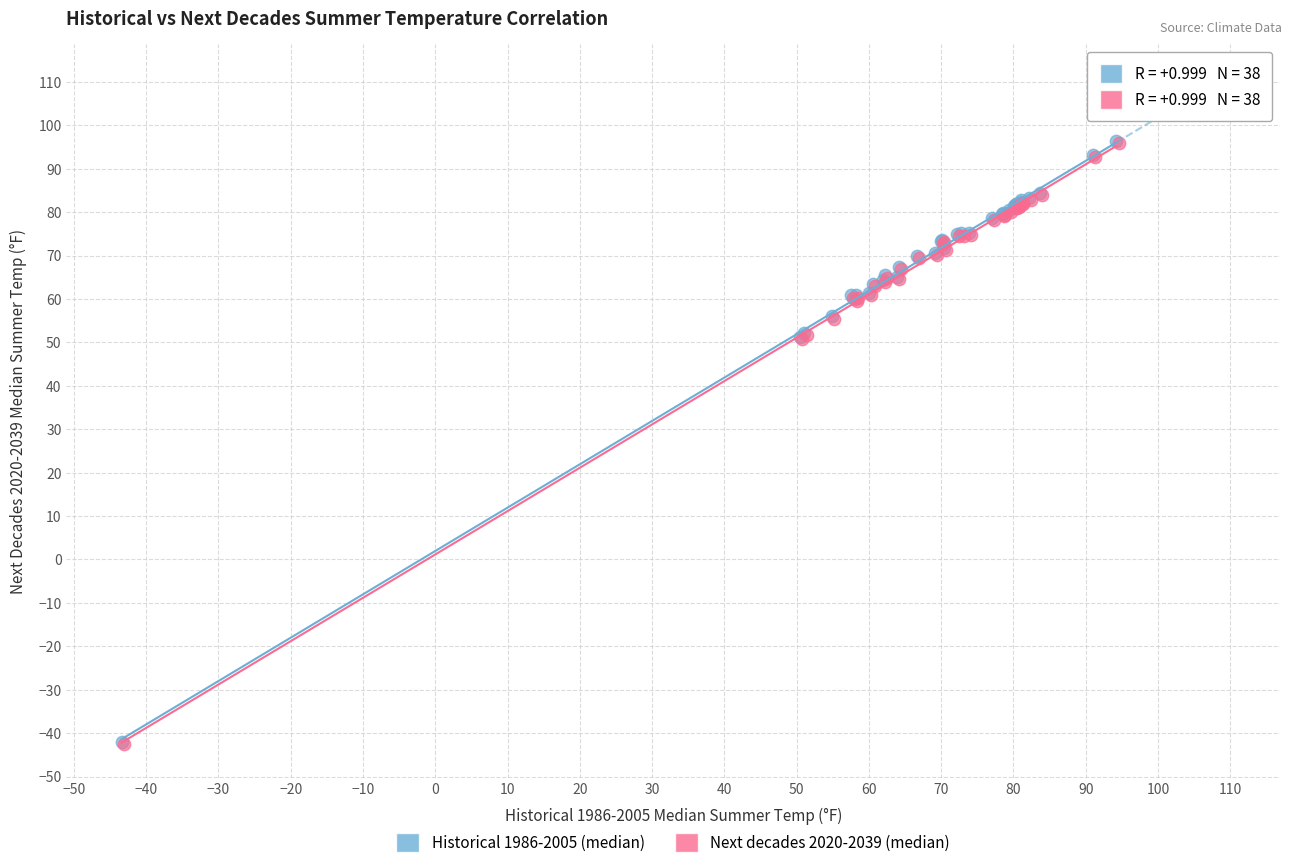

What are all the series names shown in the legend?

Historical 1986-2005 (median), Next decades 2020-2039 (median)